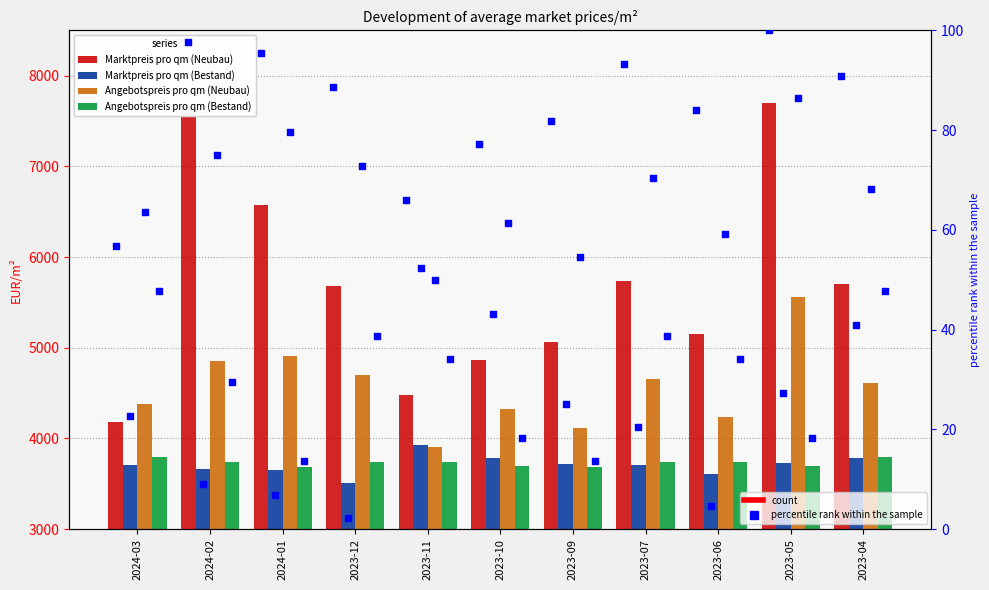

Is the value of Marktpreis pro qm (Neubau) at 2023-12 greater than the value of Angebotspreis pro qm (Neubau) at 2024-02?

Yes